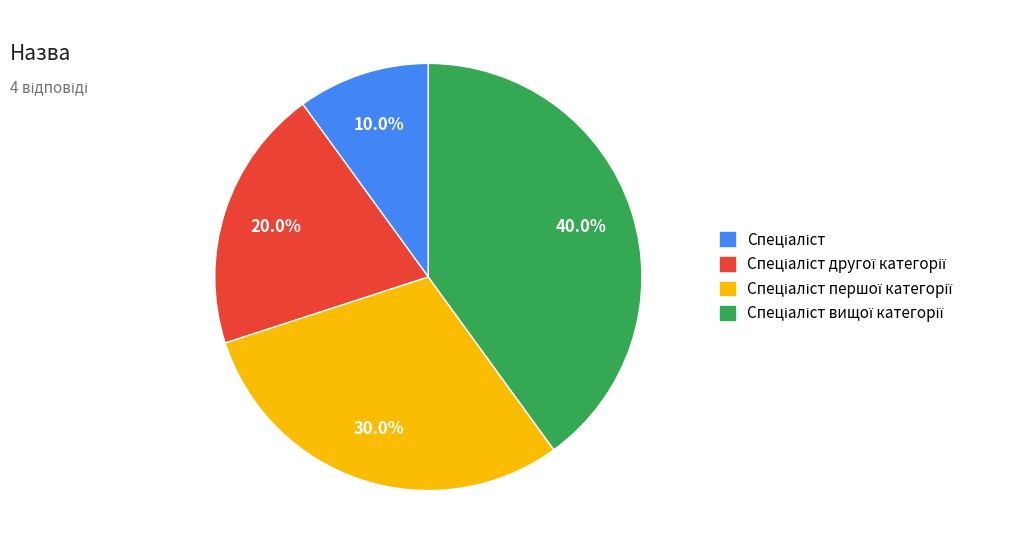

Is there a majority slice in this chart?

No